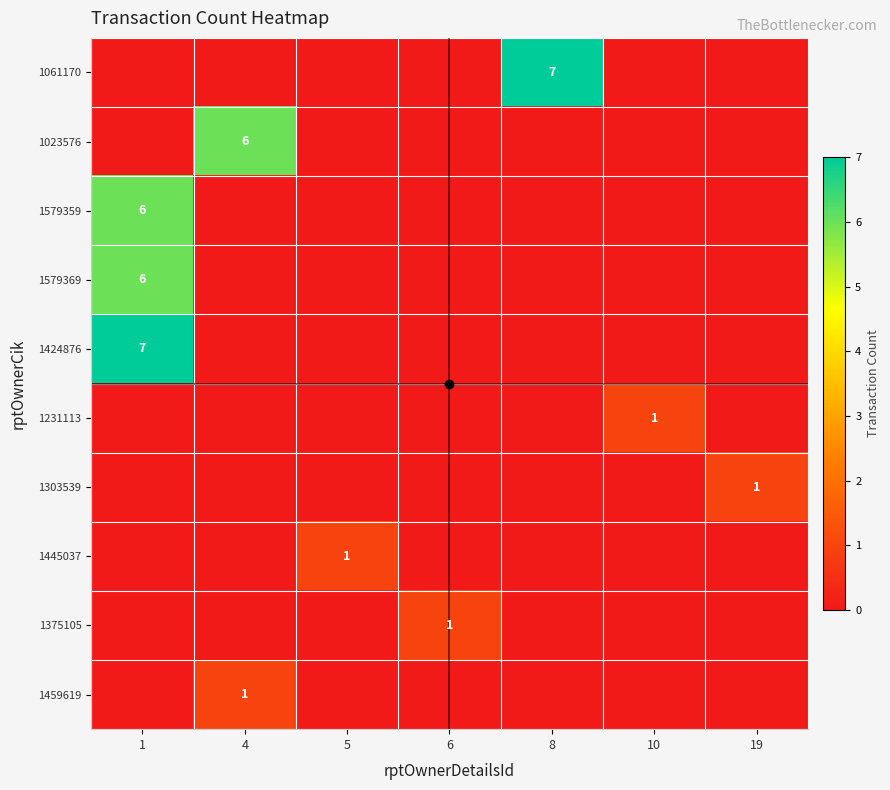

The 1061170 series shows 7 at 8. True or false?

True